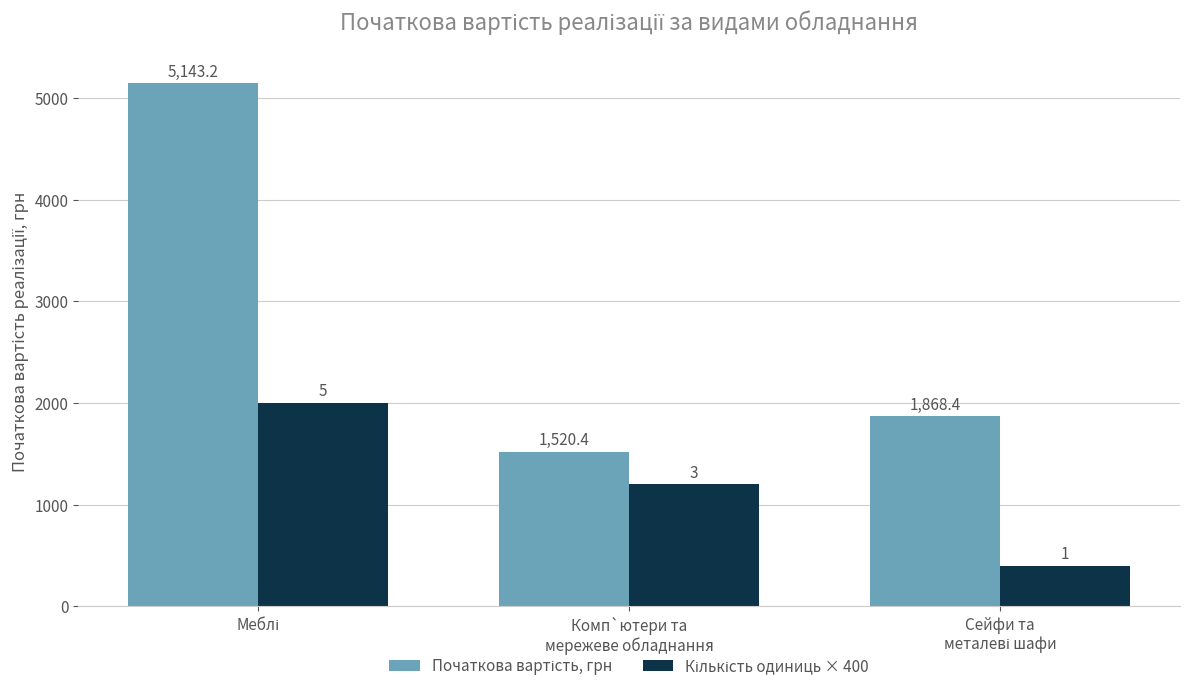

What is the maximum value shown in the chart?

5143.2